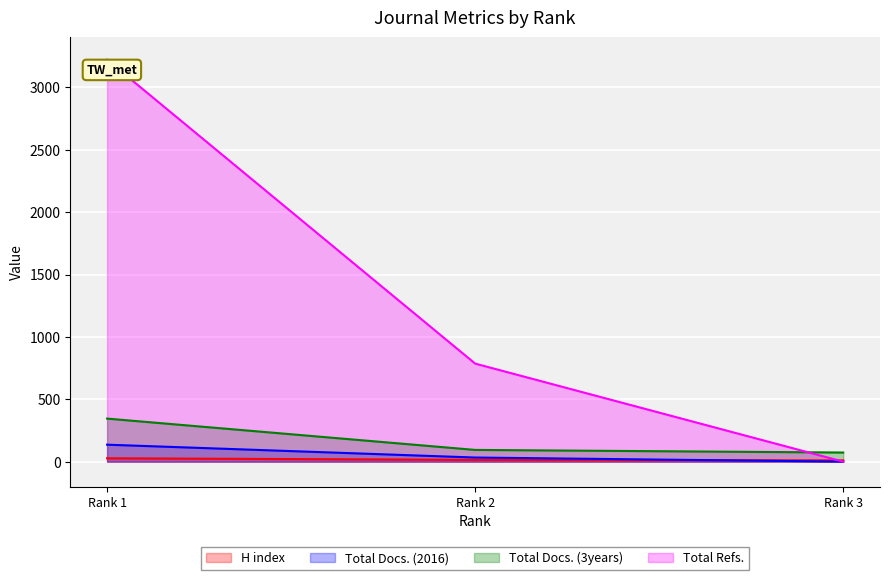

How many data points in Total Docs. (3years) are less than 94?

1